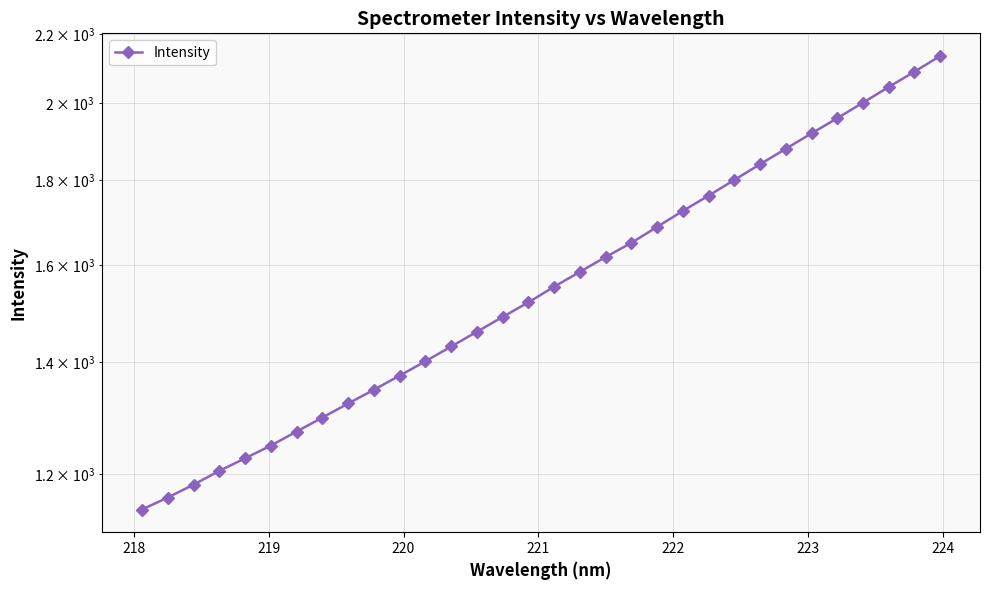

Reading left to right, what are all the values shown in this chart?

1142.9	1162.0	1182.7	1205.4	1226.5	1248.2	1272.6	1297.3	1322.7	1348.0	1374.5	1401.9	1430.8	1460.1	1490.3	1520.6	1553.7	1585.8	1618.5	1650.5	1687.1	1724.7	1761.4	1799.9	1839.2	1878.8	1919.2	1959.6	2002.0	2045.8	2089.3	2135.0